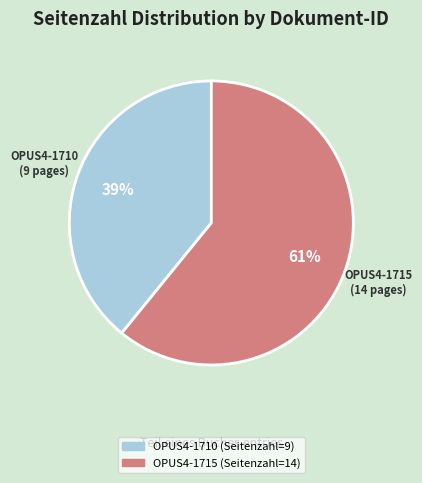

Is the sum of OPUS4-1715 and OPUS4-1710 greater than half?

Yes